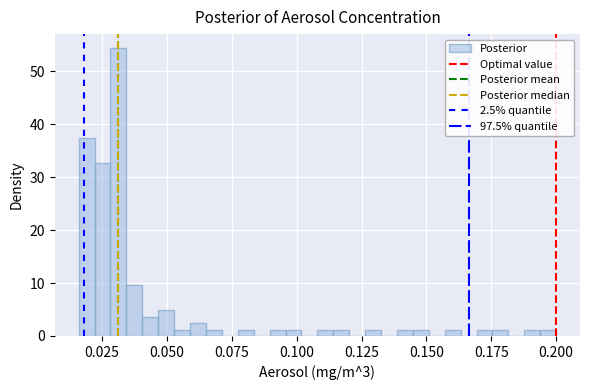

Around what value on the x-axis is the tallest bar? Give the approximate position of its centre, as read against the axis.

0.030